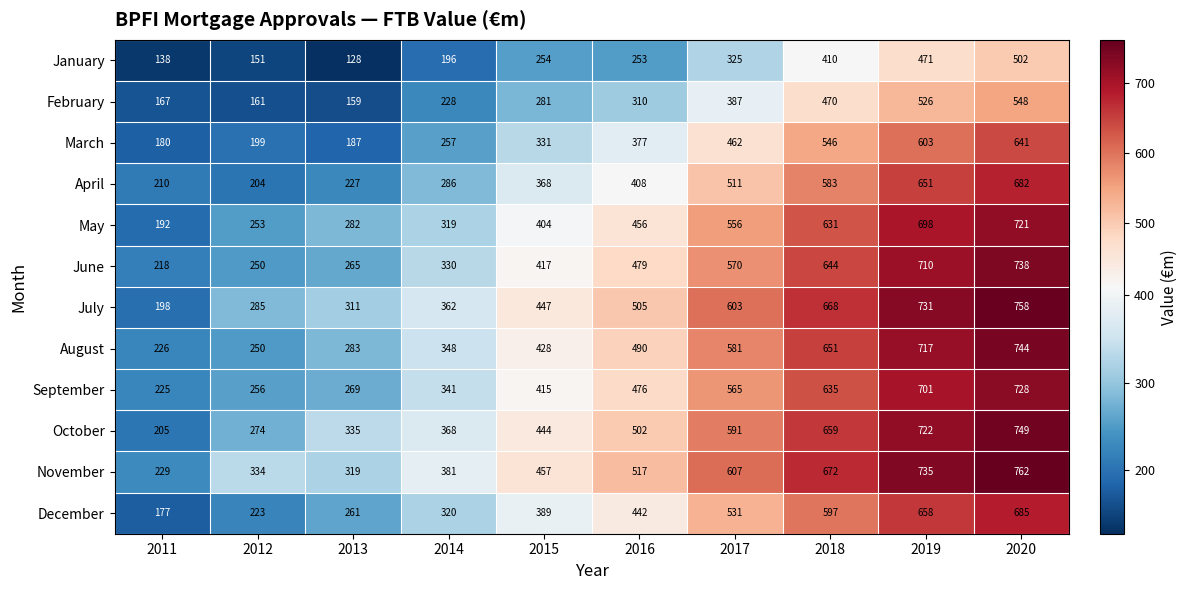

What value does the April series have at 2013, to the nearest 10?

230